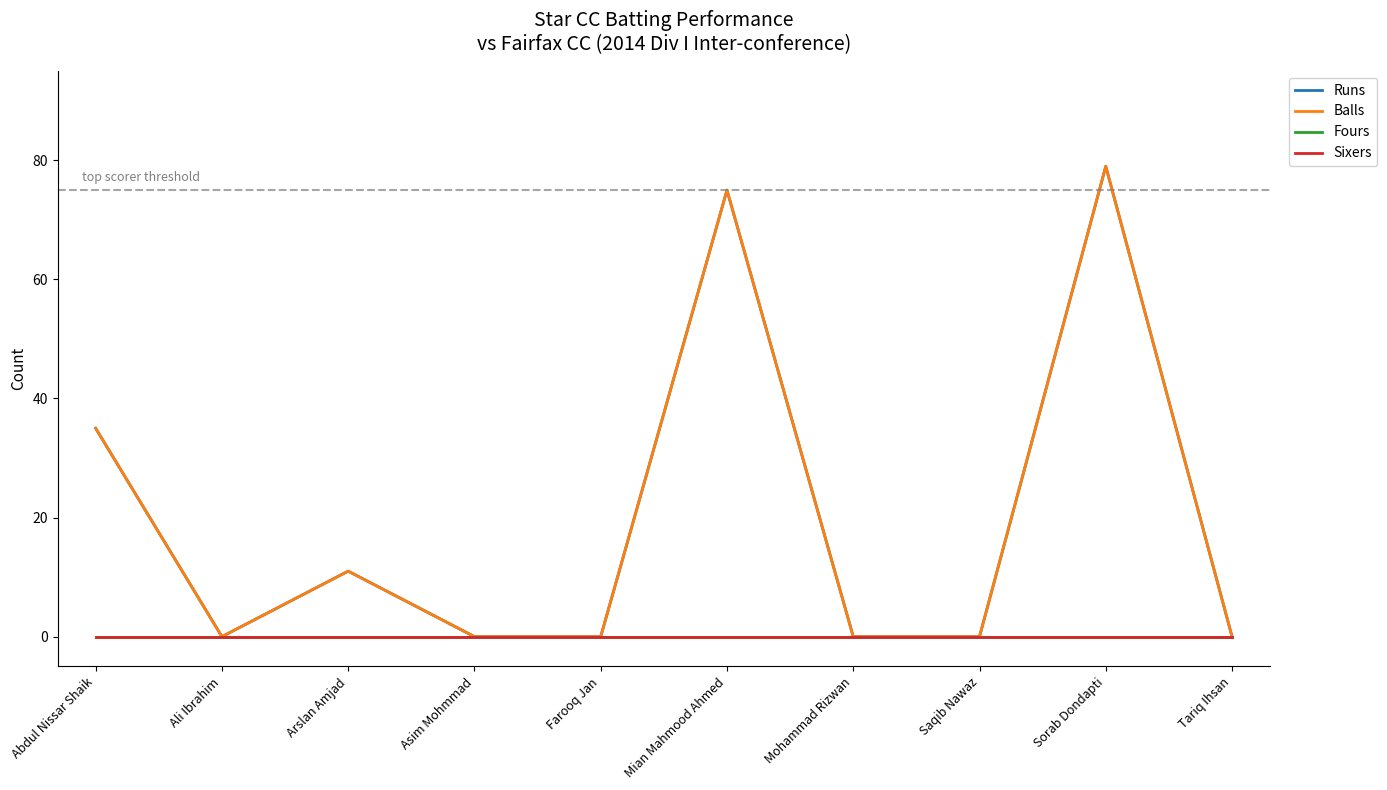

Is this an area chart (filled region under the line)?

No